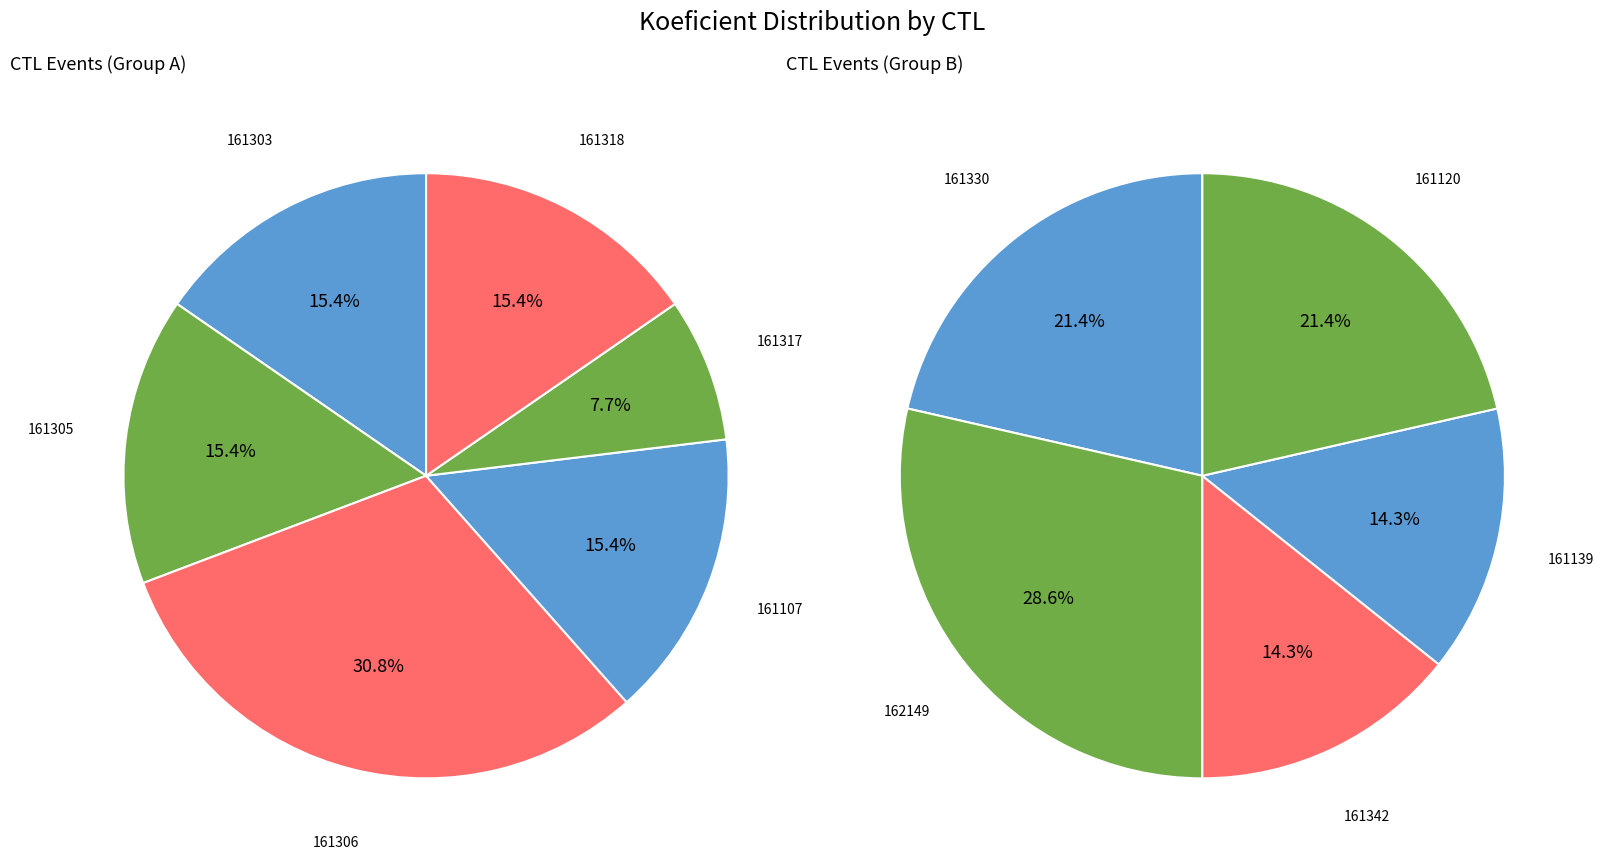

Does any single category account for the majority?

No